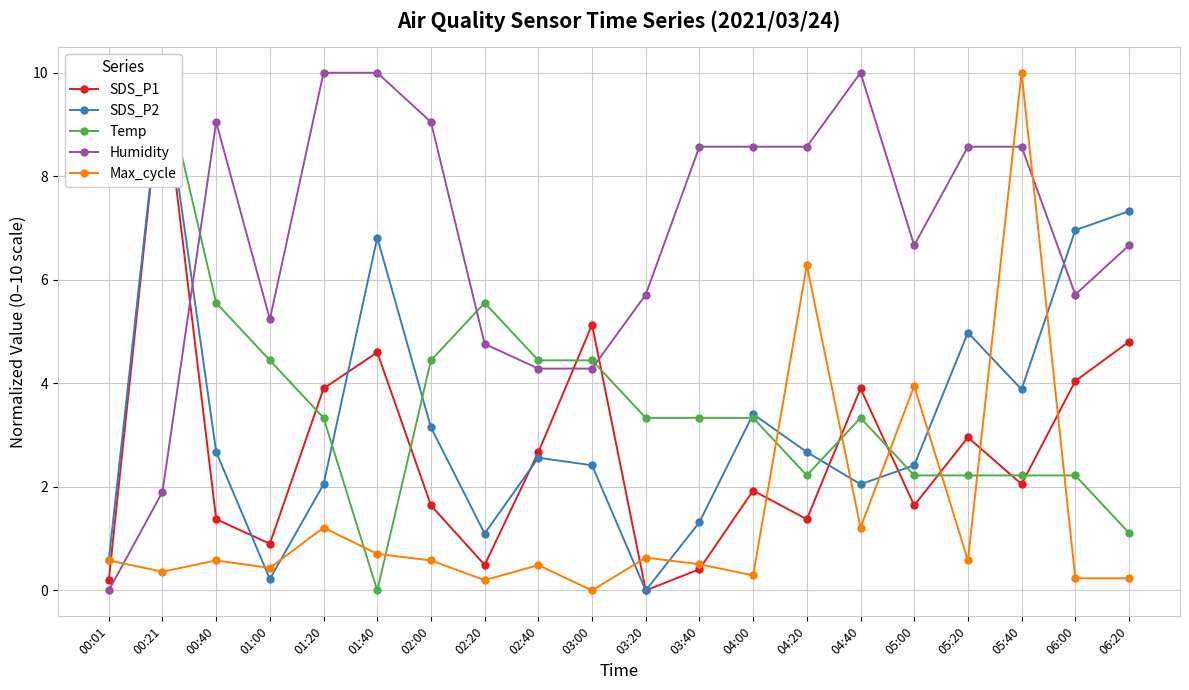

What is the label of the 6th point from the right?

04:40